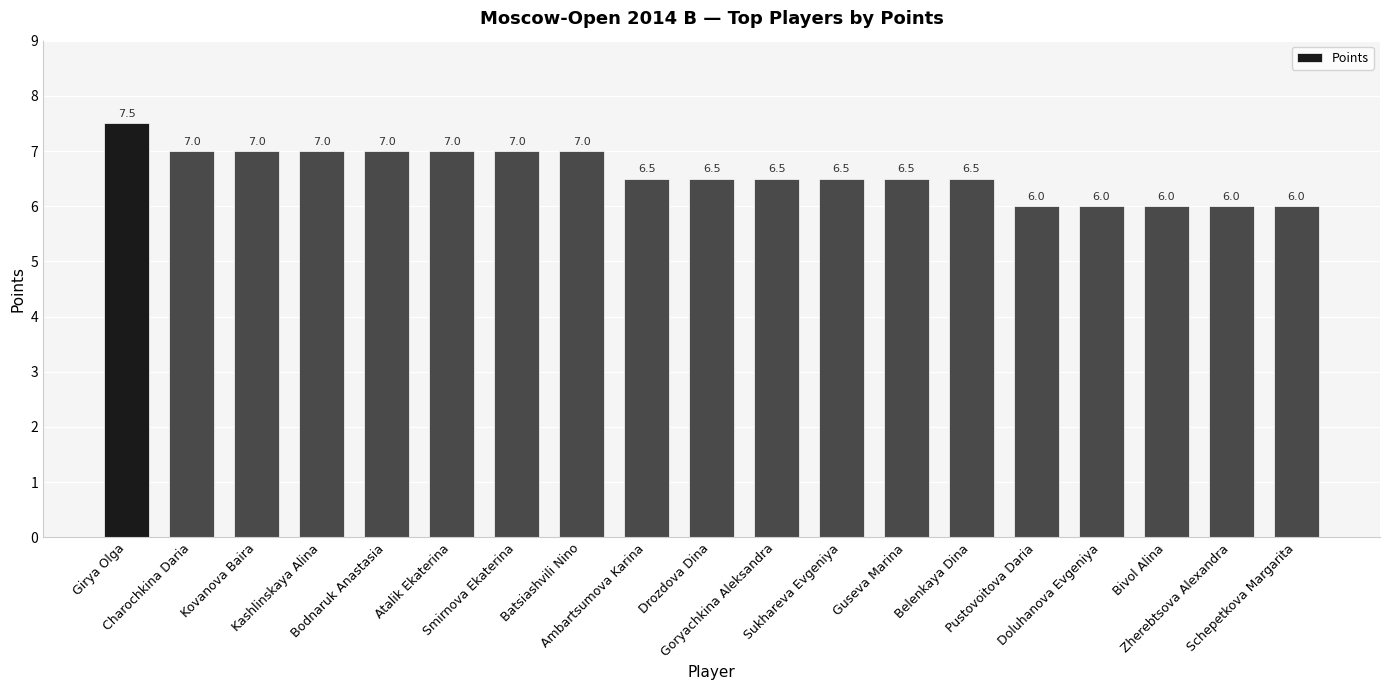

What is the sum of all values?

125.5